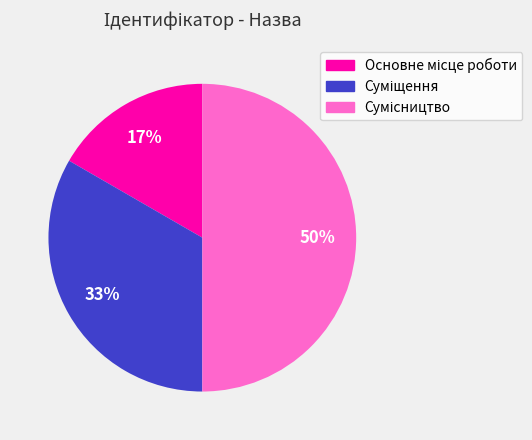

To the nearest percent, what is the difference between the largest and smallest slice percentages?

33%